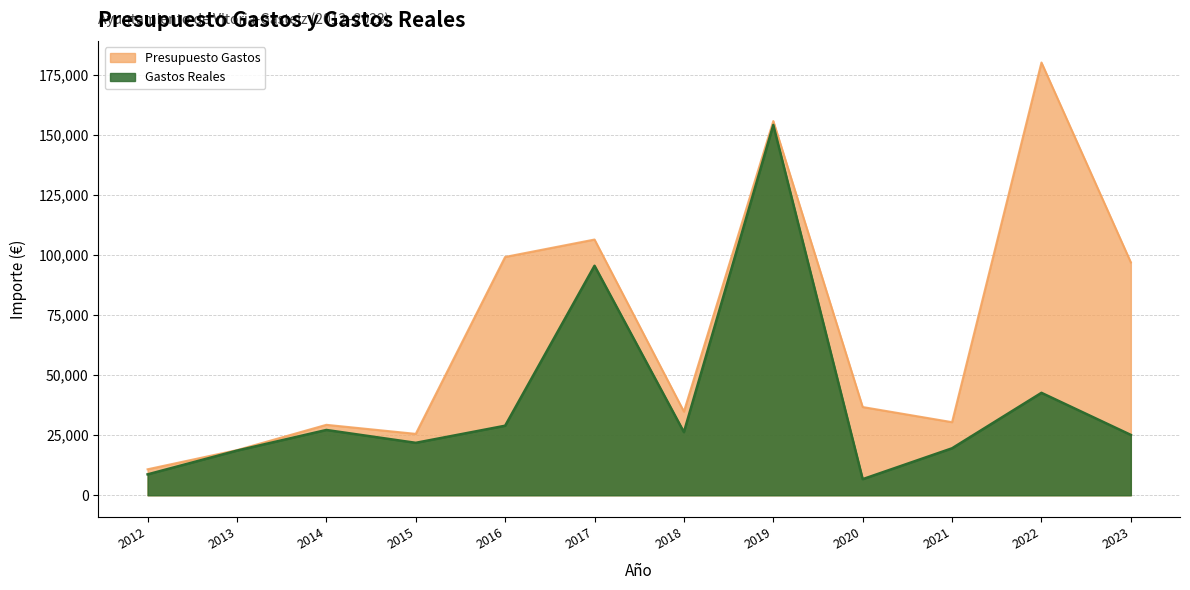

How many distinct data groups are displayed?

2